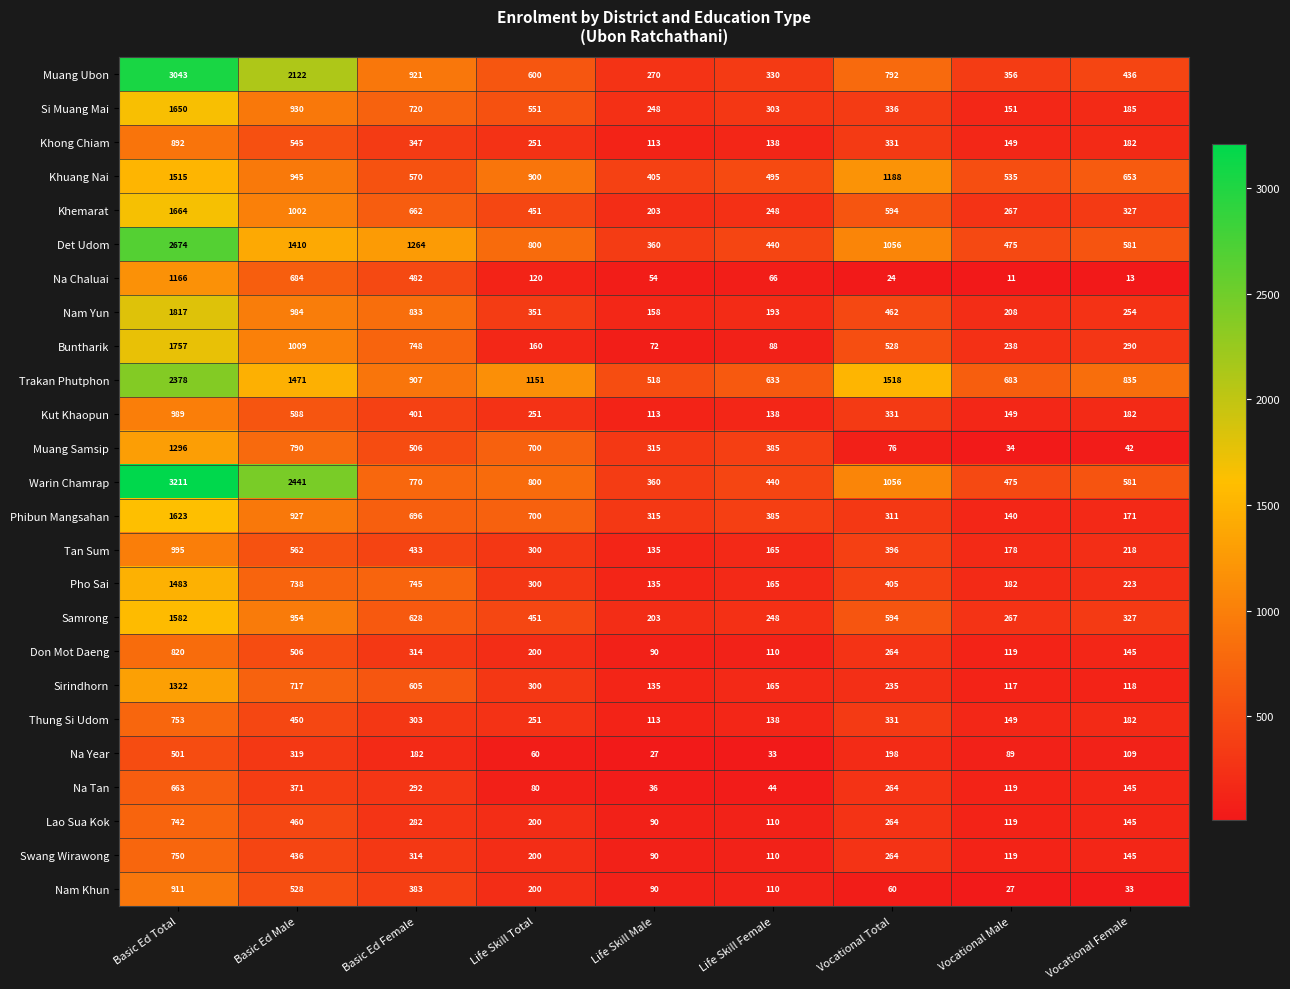

Which series has the largest range (max minus min)?

Warin Chamrap